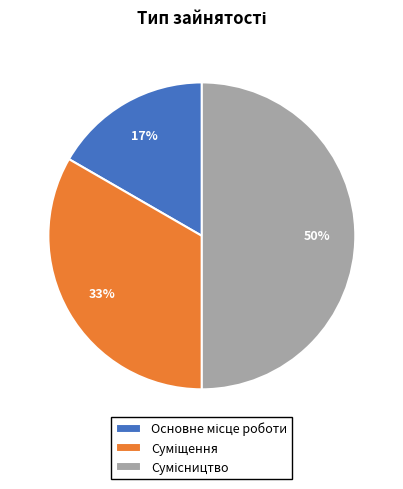

To the nearest percent, what is the difference between the largest and smallest slice percentages?

33%